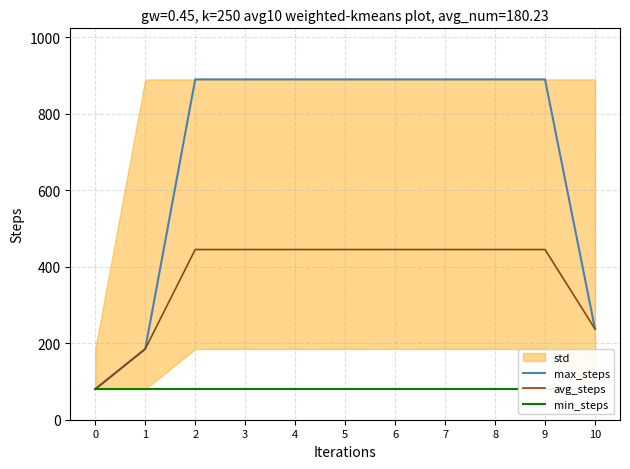

True or false: max_steps and min_steps cross at least once.

False